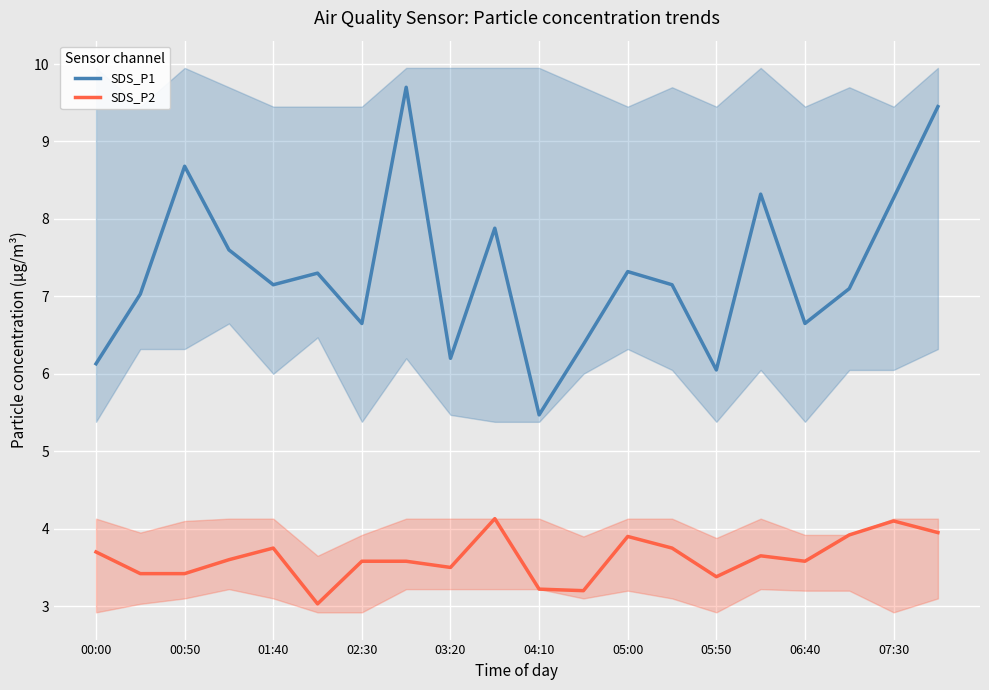

In SDS_P1, how many points are lower than both neighbors (excluding endpoints)?

6